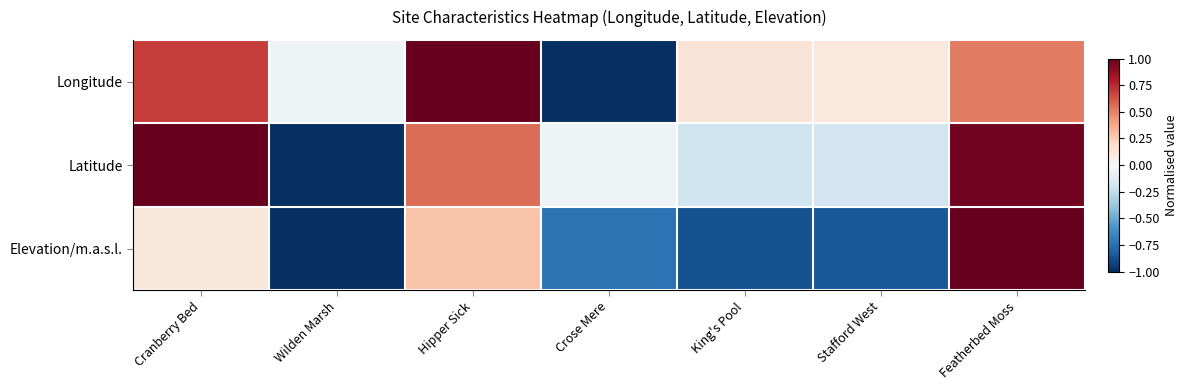

Reading left to right, extract all data points from this chart.

Longitude: Cranberry Bed=0.7	Wilden Marsh=-0.0	Hipper Sick=1.0	Crose Mere=-1.0	King's Pool=0.1	Stafford West=0.1	Featherbed Moss=0.5
Latitude: Cranberry Bed=1.0	Wilden Marsh=-1.0	Hipper Sick=0.6	Crose Mere=-0.0	King's Pool=-0.2	Stafford West=-0.2	Featherbed Moss=1.0
Elevation/m.a.s.l.: Cranberry Bed=0.1	Wilden Marsh=-1.0	Hipper Sick=0.3	Crose Mere=-0.7	King's Pool=-0.9	Stafford West=-0.8	Featherbed Moss=1.0